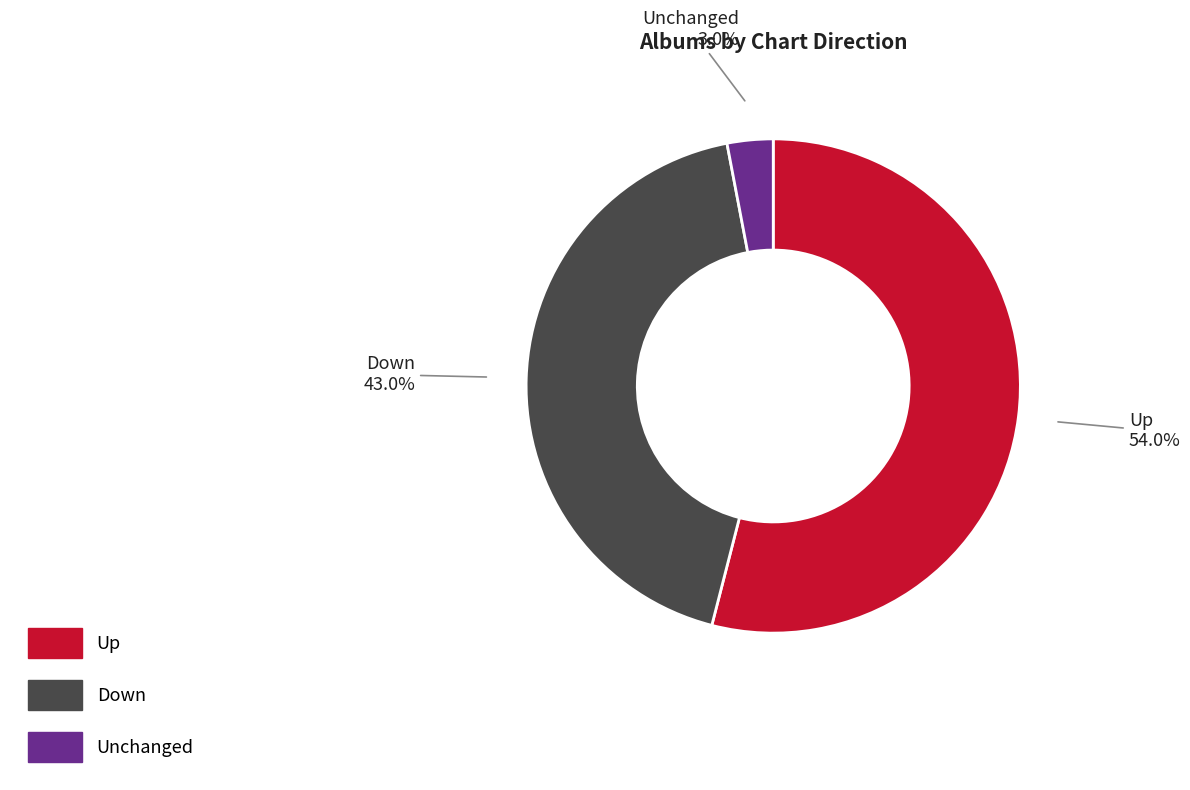

Does any single category account for the majority?

Yes